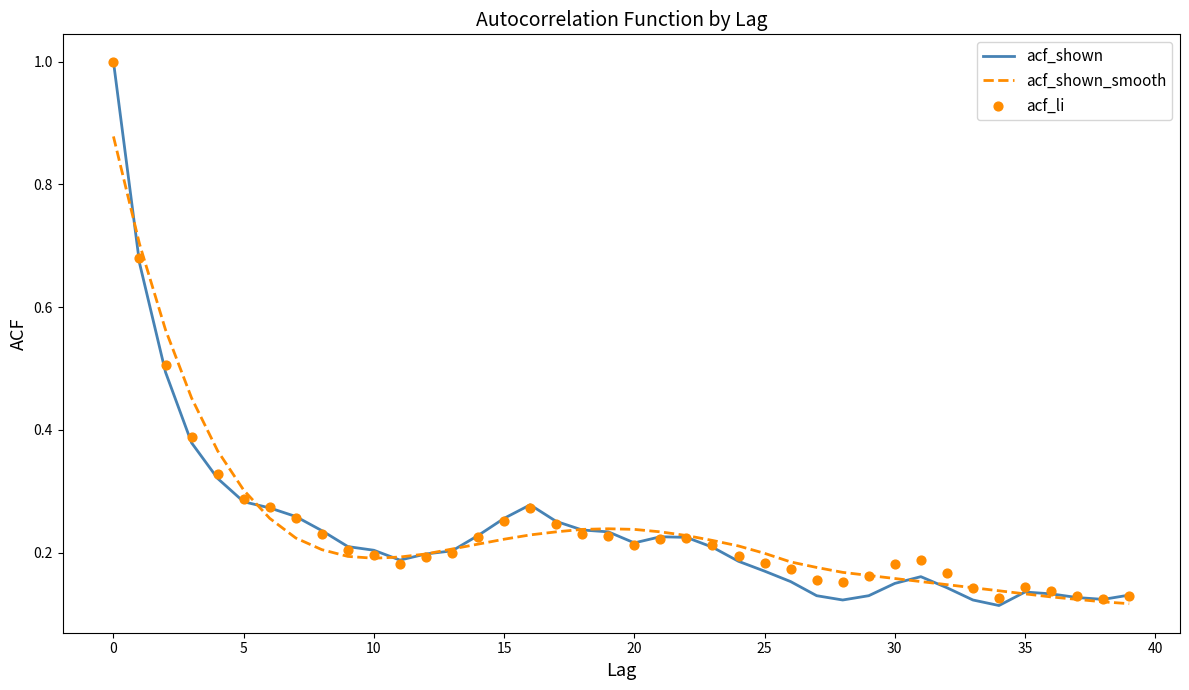

At how many categories does at least one series exceed 0?

40